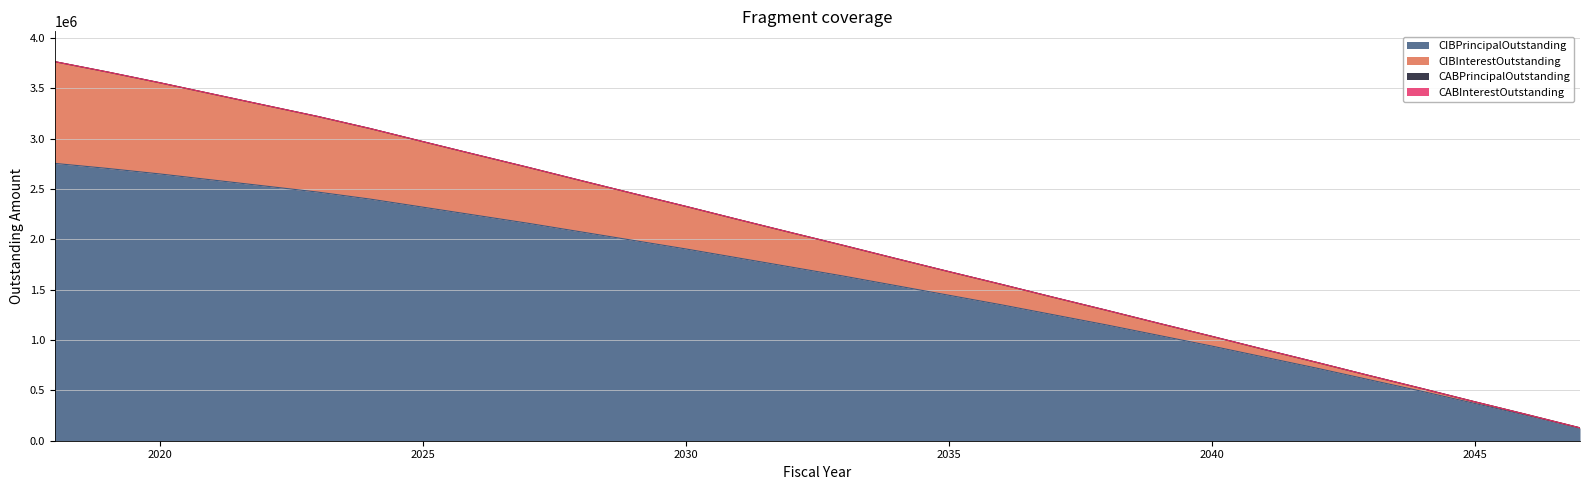

What is the sum of all CIBPrincipalOutstanding values?

48075000.0